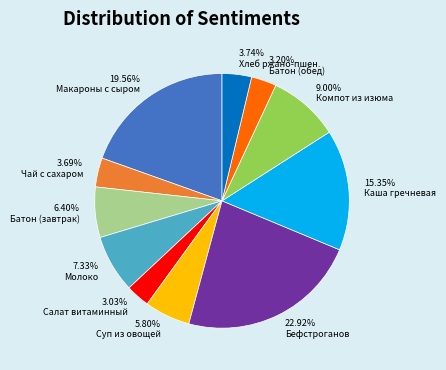

Does Каша гречневая represent more than half of the total?

No